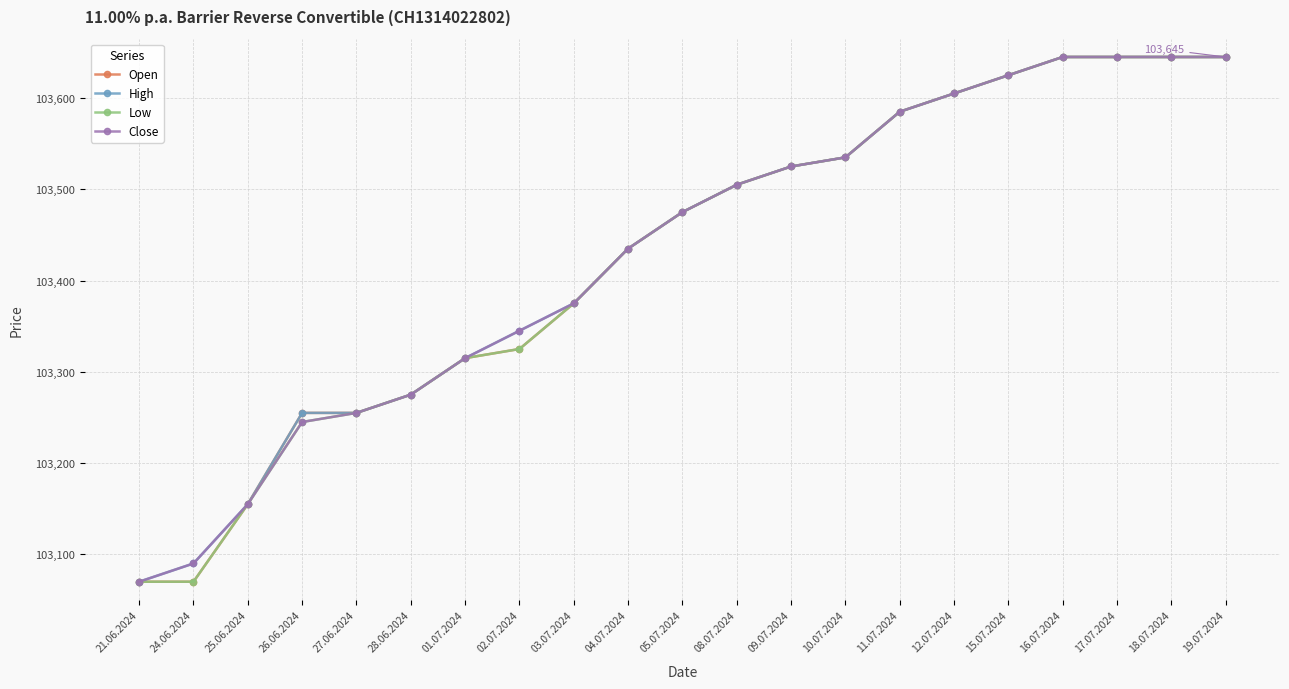

What is the total value across all series at 25.06.2024?

412620